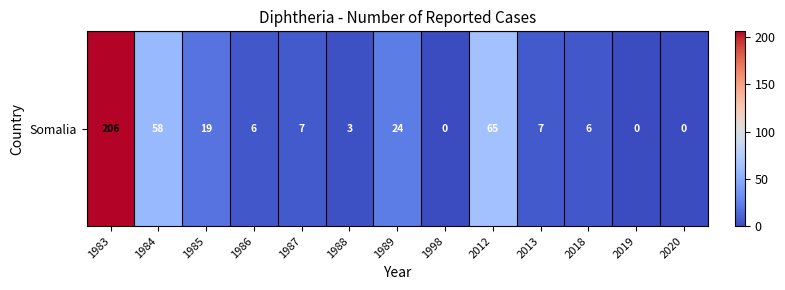

Rank the categories by value from lowest to highest.

1998, 2019, 2020, 1988, 1986, 2018, 1987, 2013, 1985, 1989, 1984, 2012, 1983